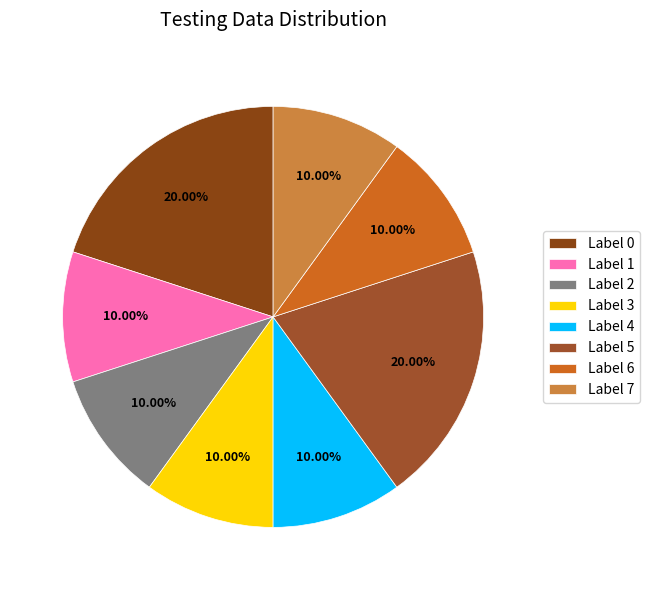

How many slices are in this pie chart?

8